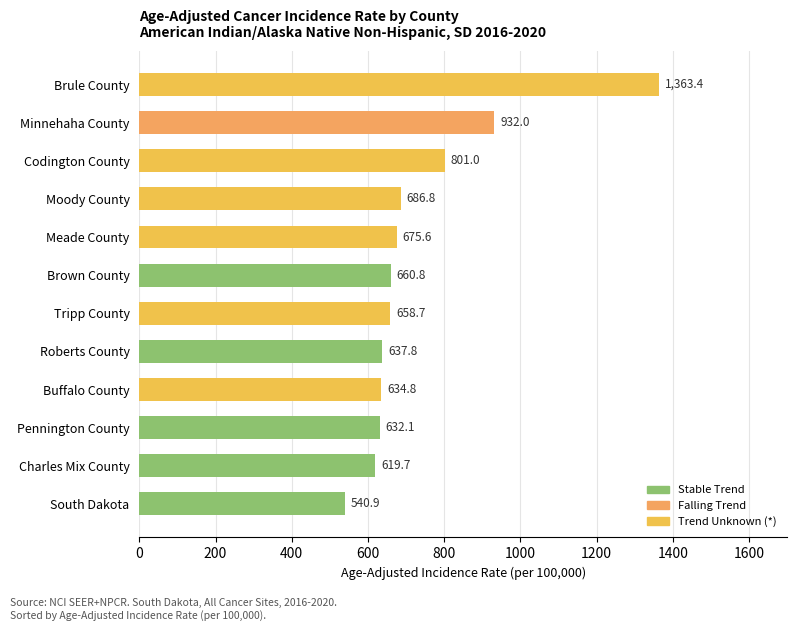

What is the label of the 6th bar from the bottom?

Tripp County